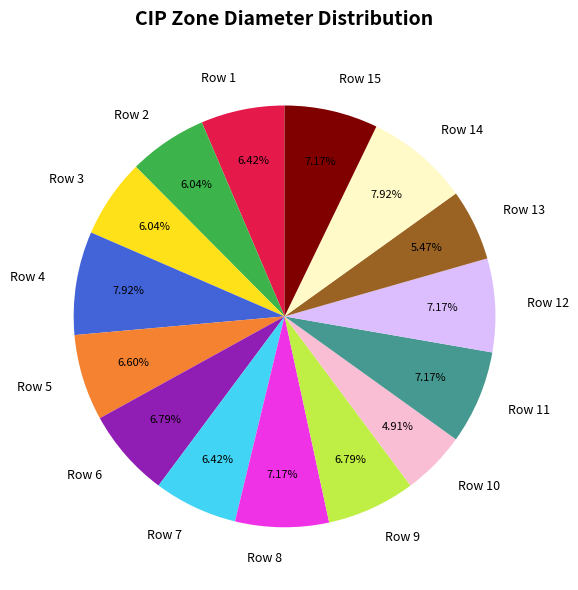

Do Row 12 and Row 6 together represent more than half of the pie?

No